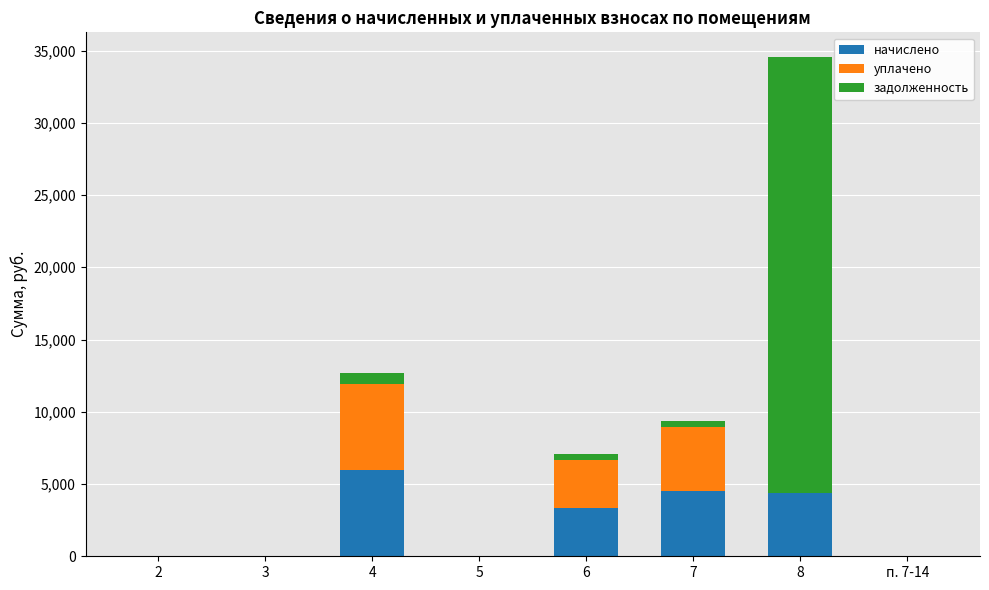

At which category is the sum across all series the highest?

8